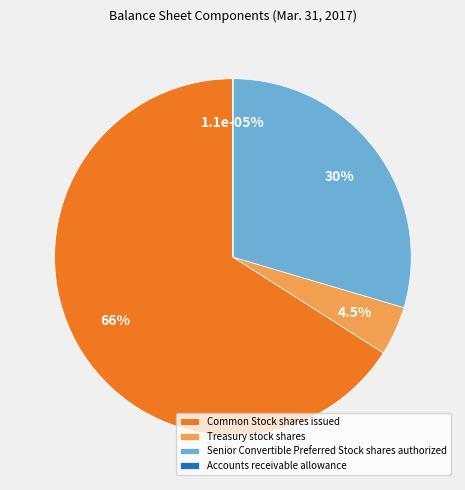

True or false: Accounts receivable allowance accounts for 0% of the total.

True